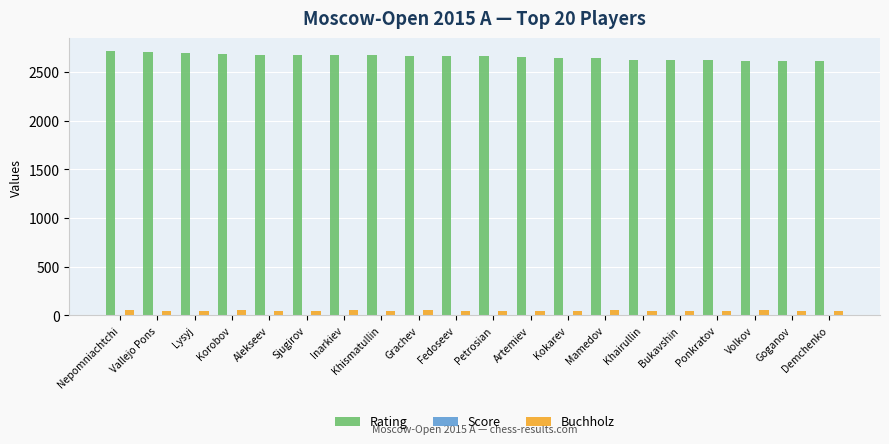

What is the greatest value displayed?

2714.0